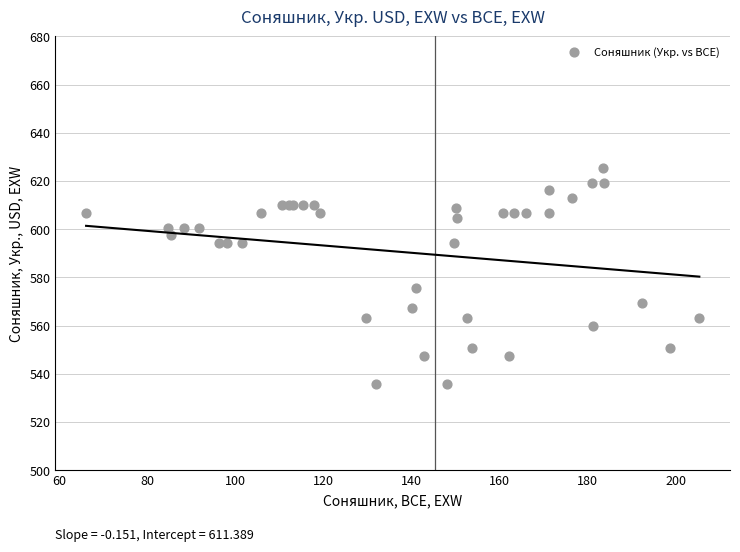

What Y value in the scatter plot is closest to 580?

575.5